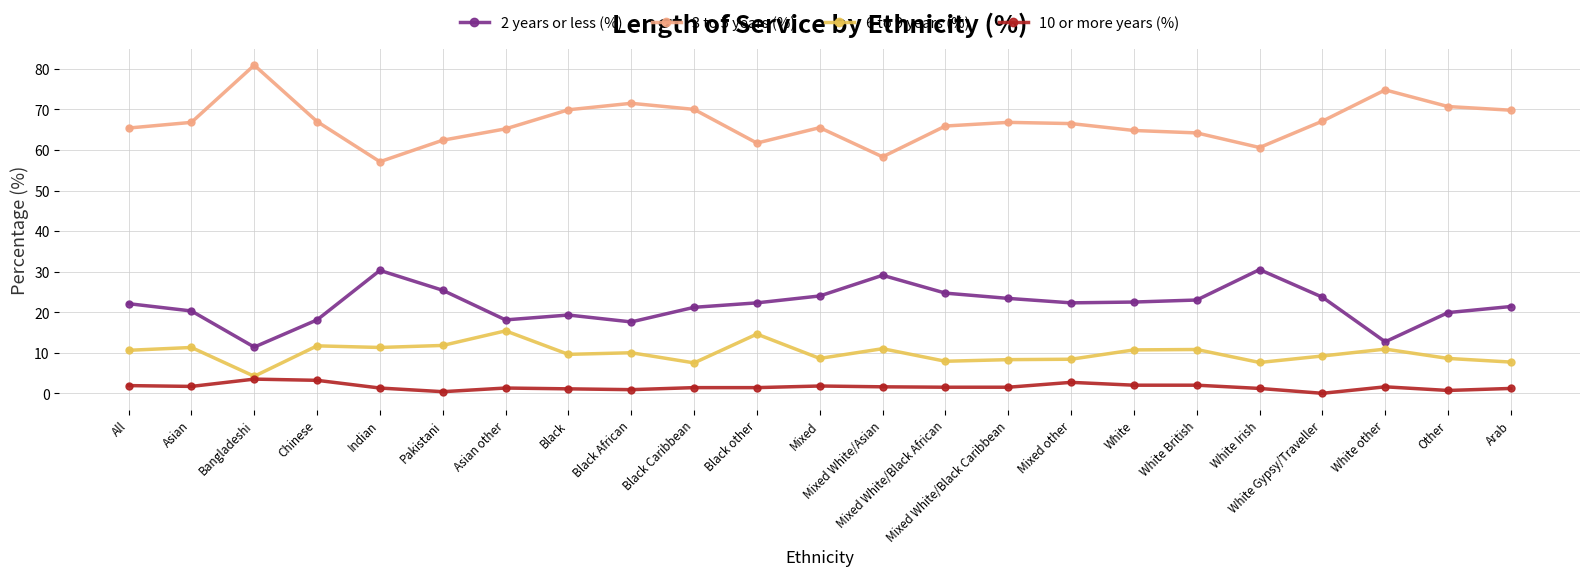

What is the label of the 4th point from the left?

Chinese